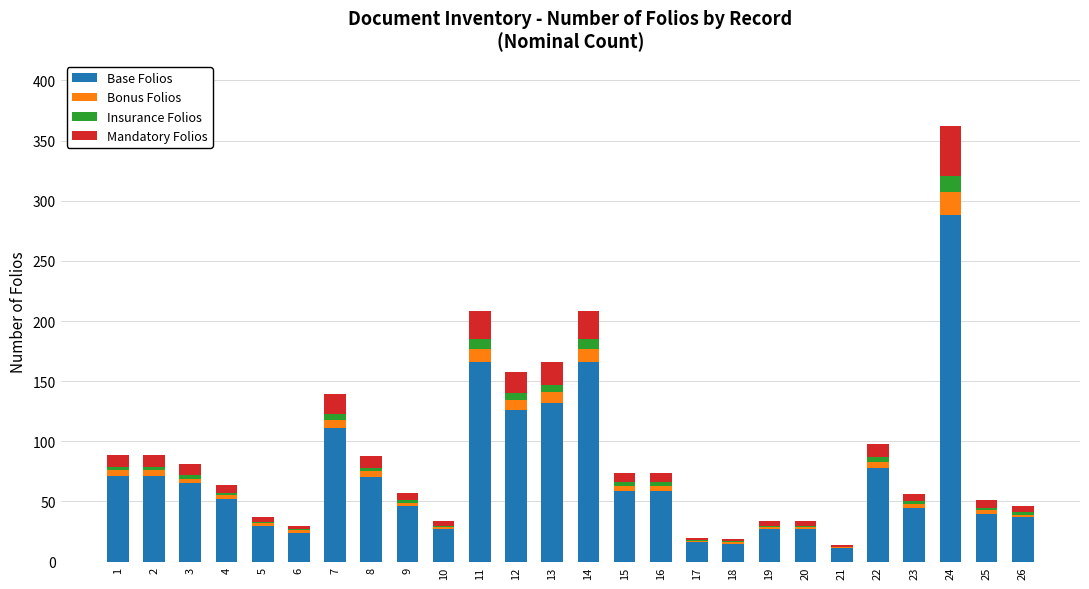

The value of Base Folios at 7 is 191. True or false?

False